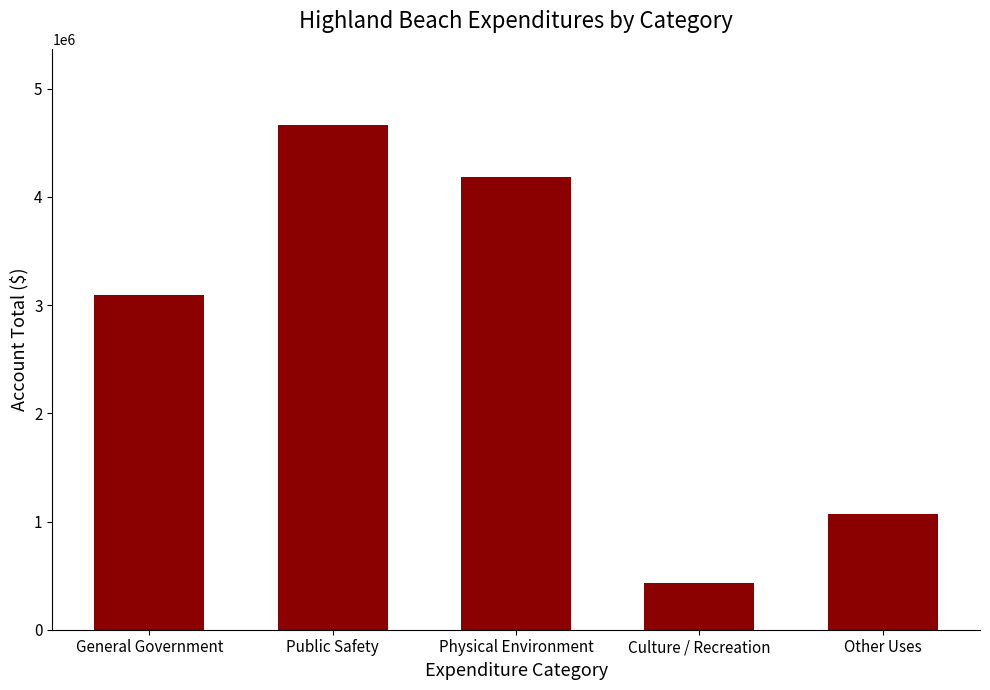

What position from the right is Culture / Recreation?

2